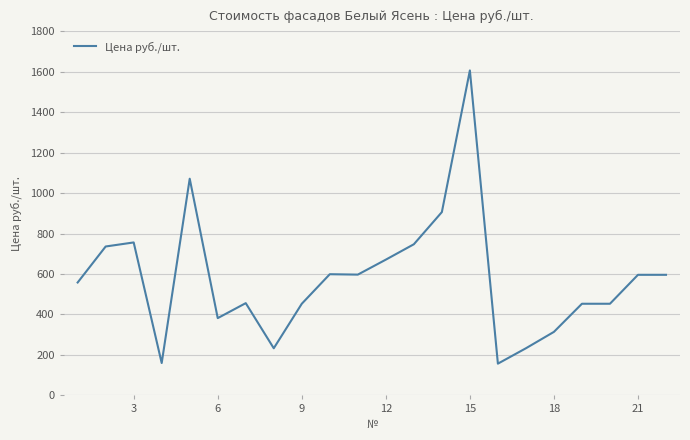

How many lines are shown in the chart?

1